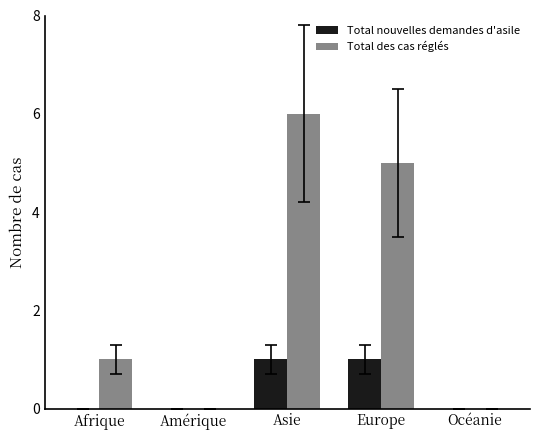

What is the spread (max minus min) of values at Europe?

4